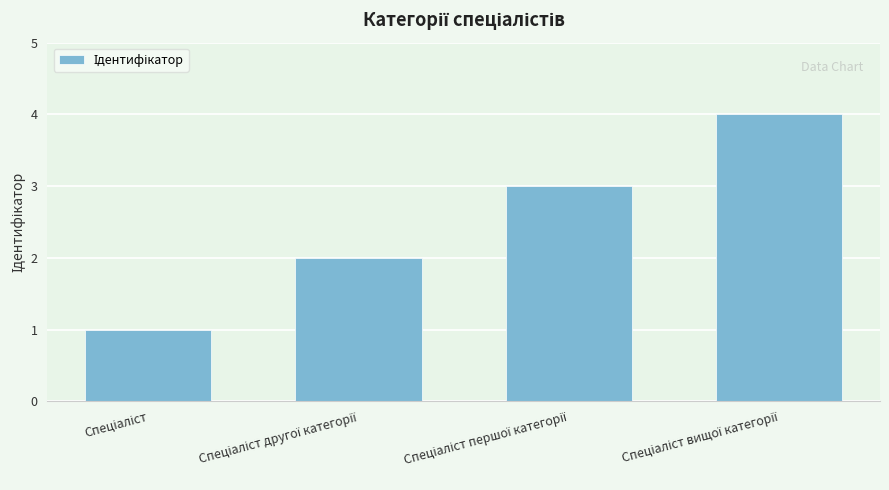

What is the greatest value displayed?

4